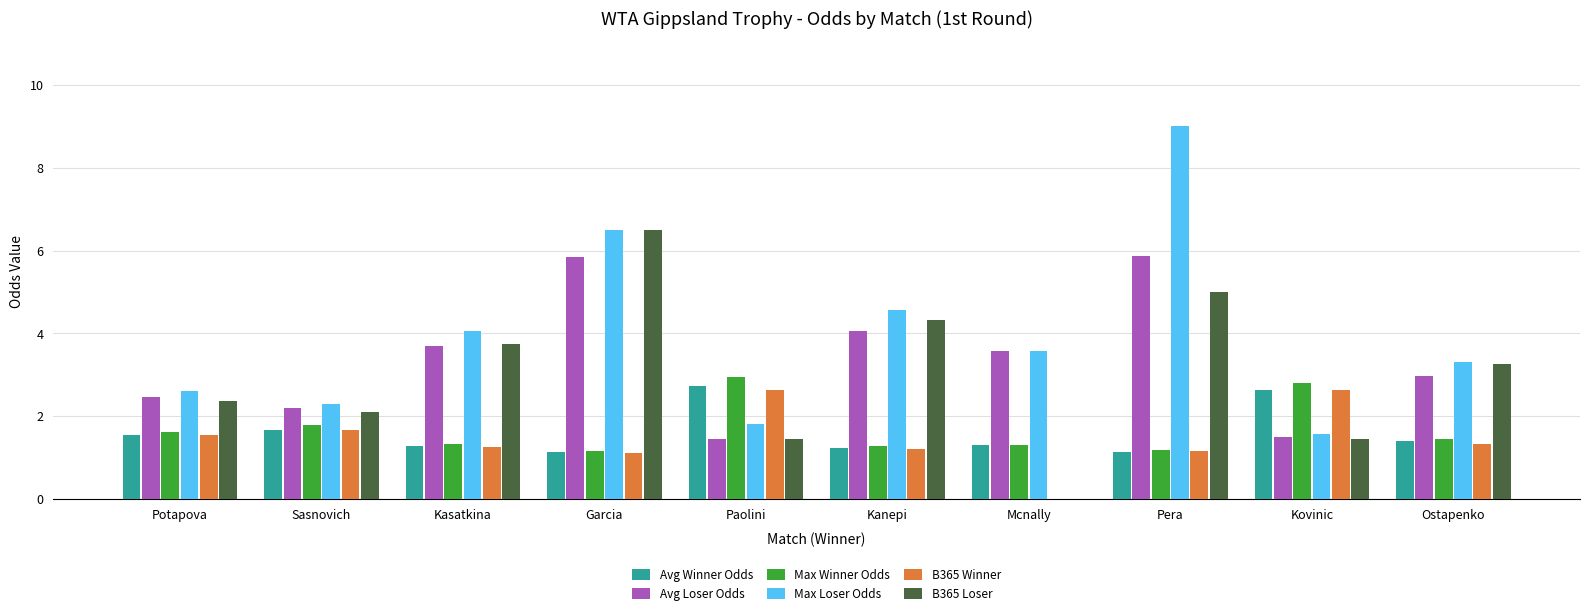

Between Pera and Ostapenko, which series saw the biggest shift?

Max Loser Odds